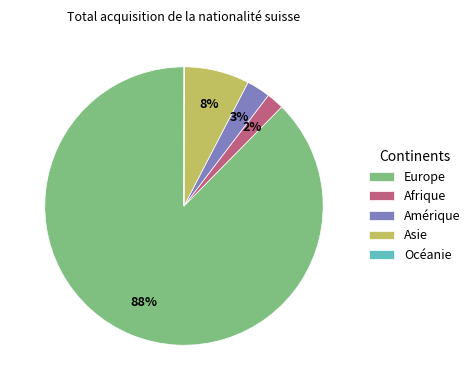

To the nearest percent, what is the combined percentage of Europe and Amérique?

90%